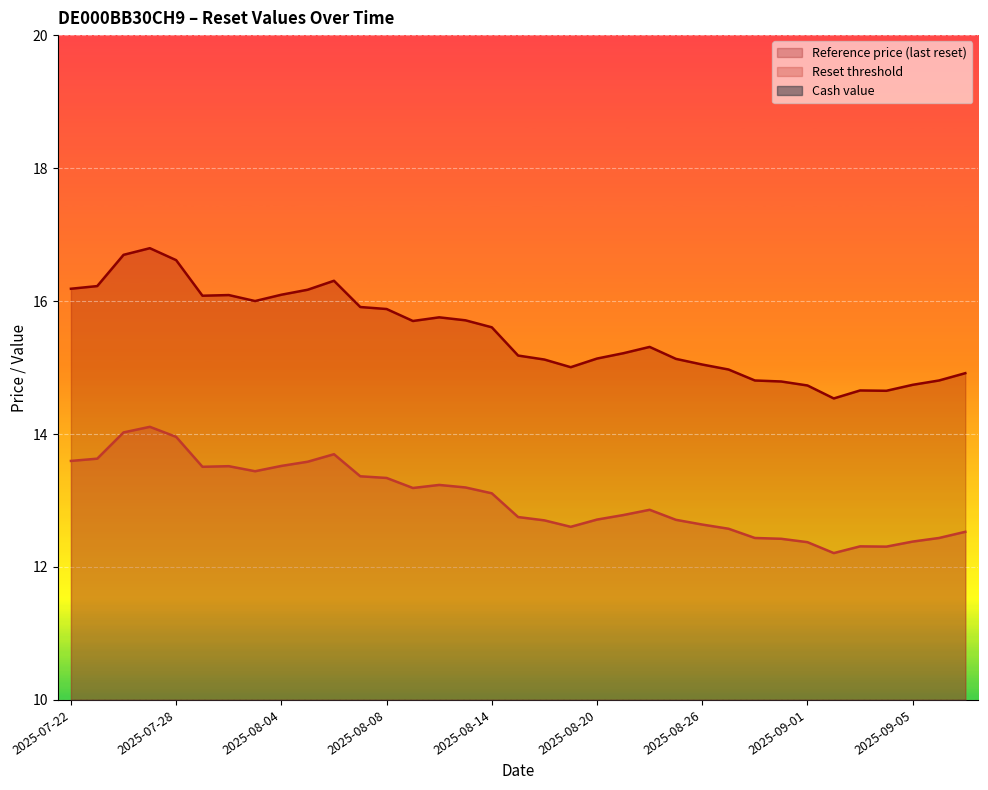

True or false: Reset threshold has a value of 4.8 at 2025-07-24.

False